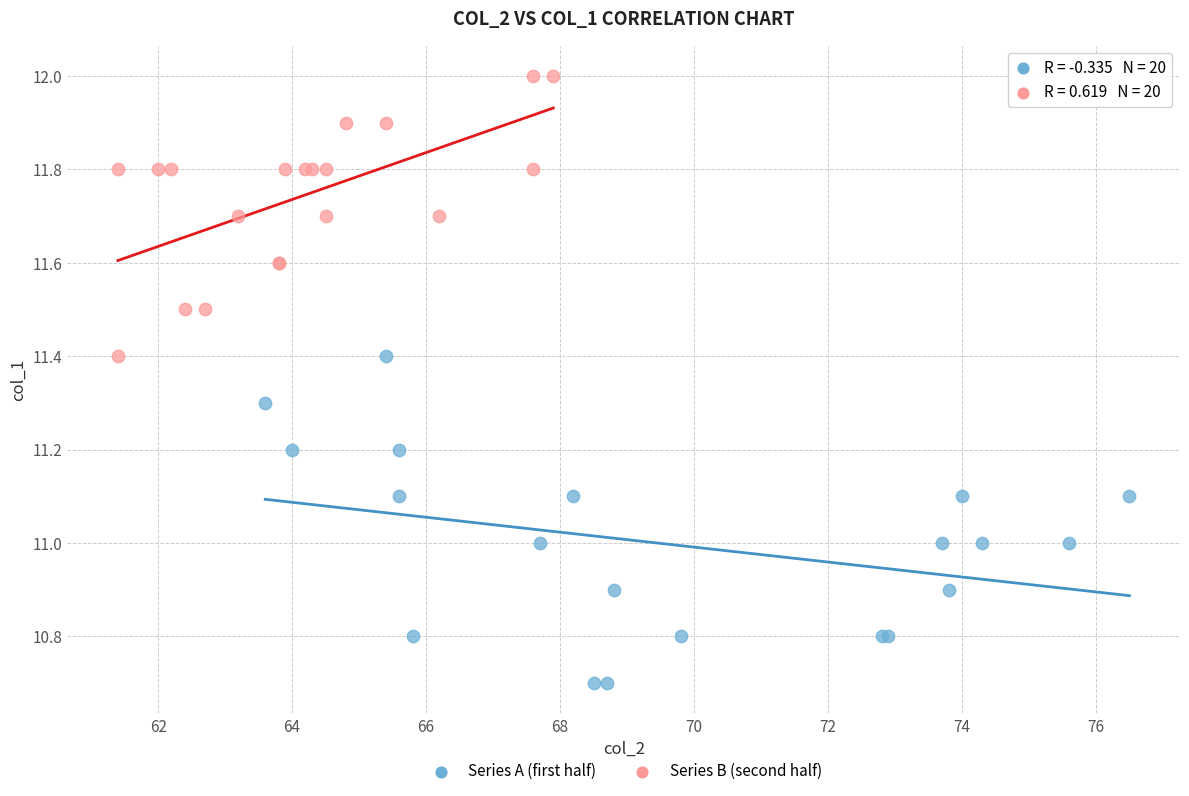

Which series contains the lowest Y value?

Series A (first half)